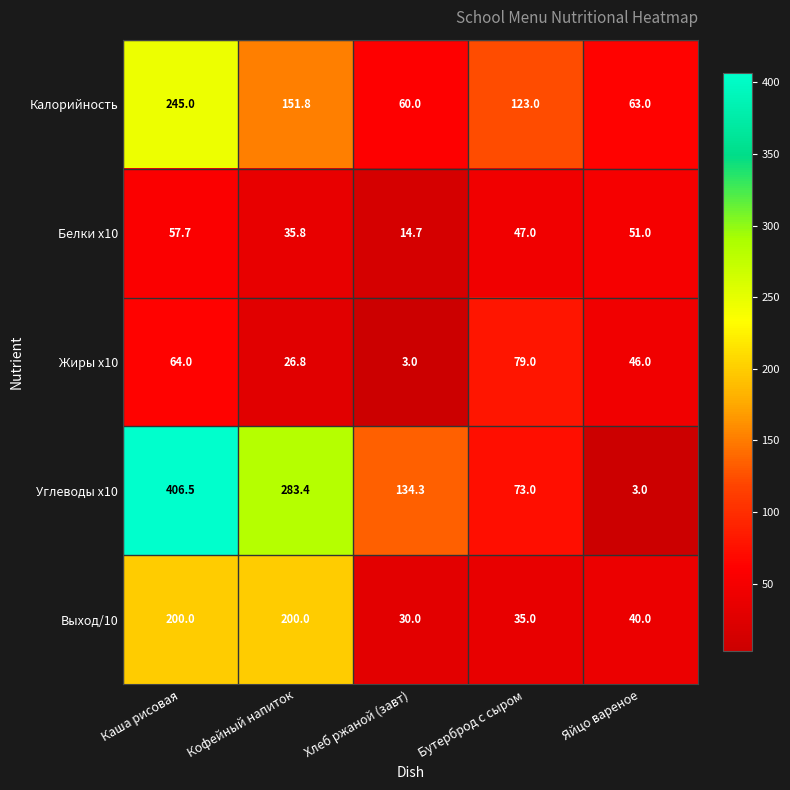

What is the difference between the maximum and minimum values in the Углеводы x10 series?

403.5